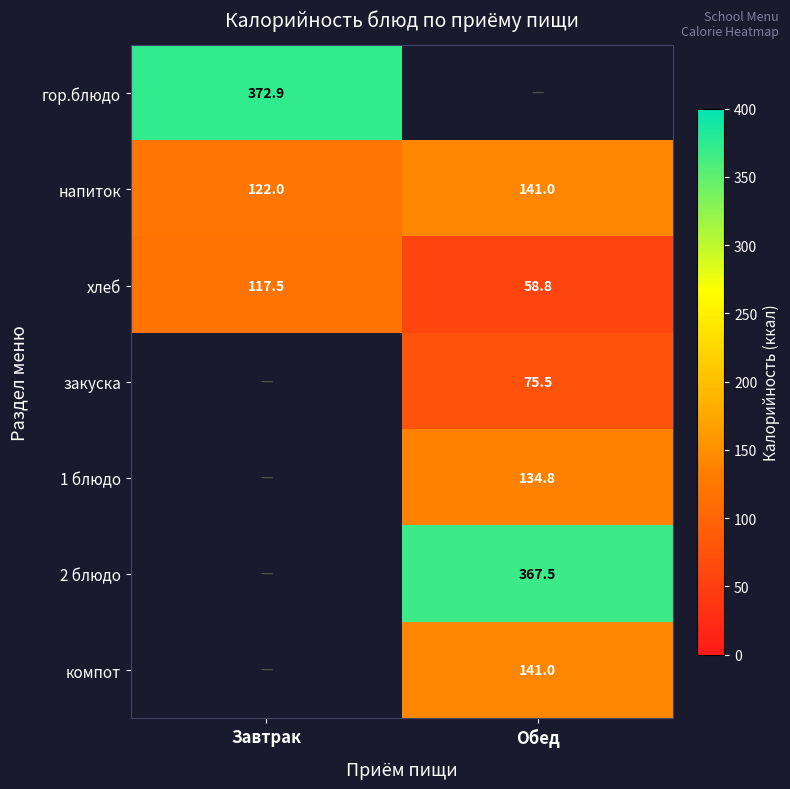

Is the value of гор.блюдо at Завтрак greater than the value of хлеб at Обед?

Yes